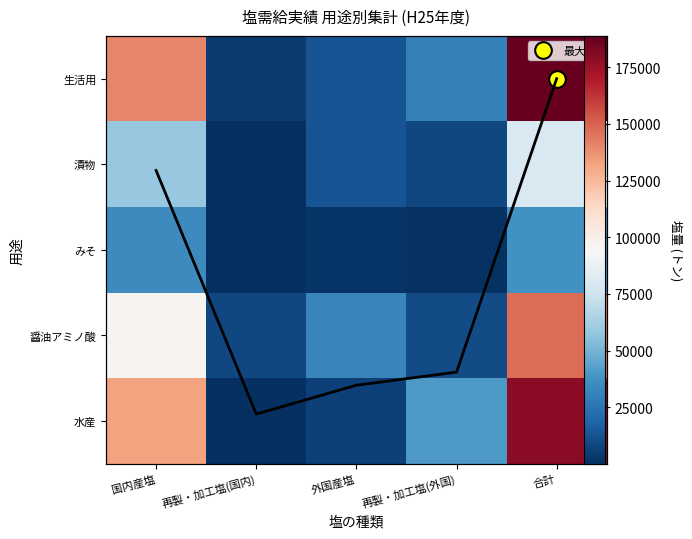

The みそ series shows 21773.4 at 国内産塩. True or false?

False